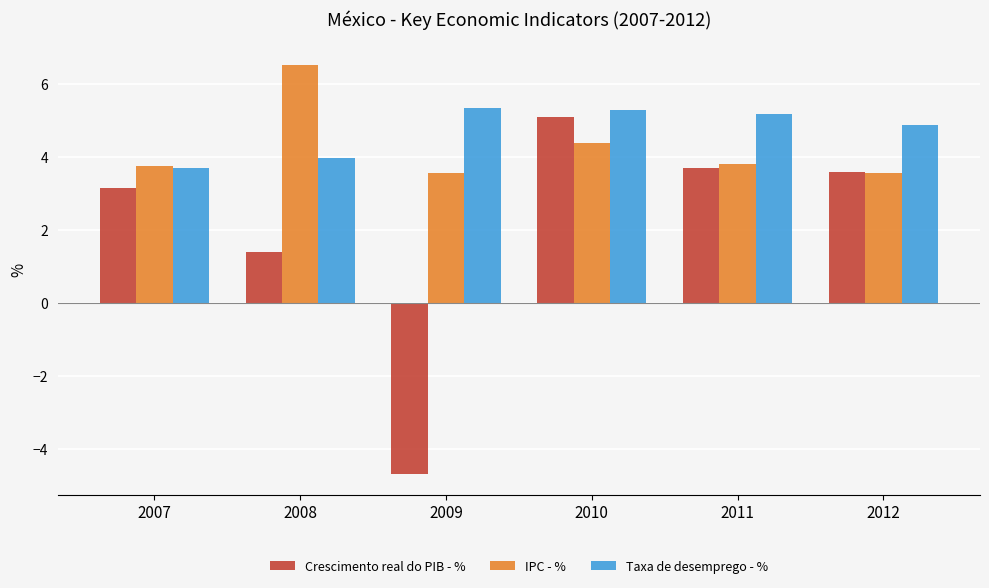

What is the difference between the highest and lowest values at 2010?

0.9